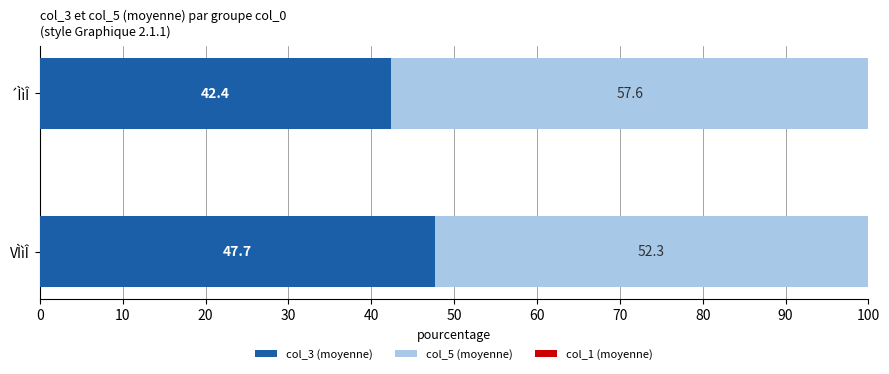

Where is col_3 (moyenne) nearest to the value 45?

´ÌìÎ